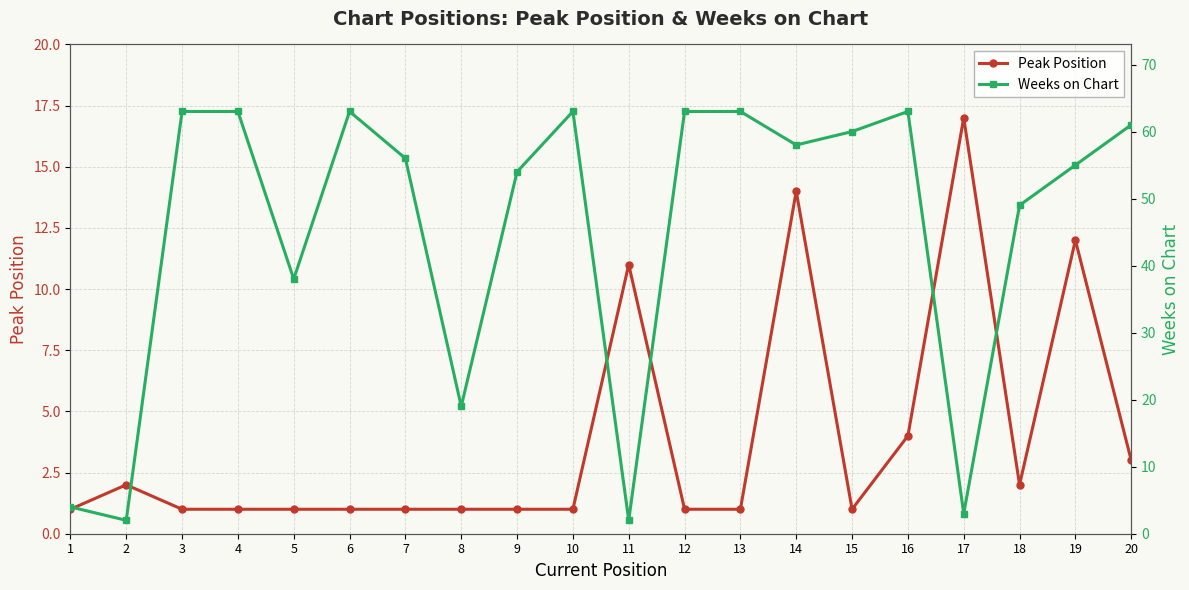

What are all the series names shown in the legend?

Peak Position, Weeks on Chart